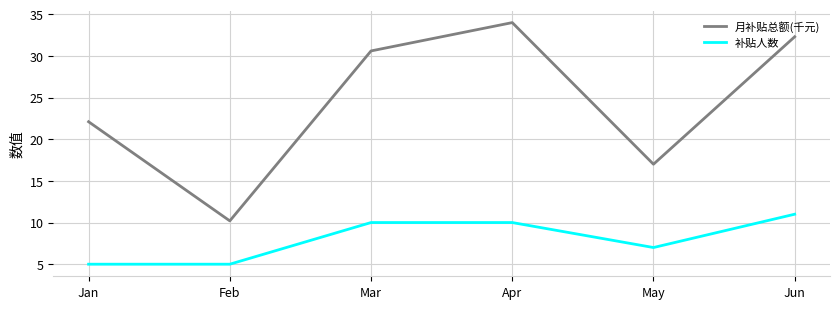

True or false: 月补贴总额(千元) and 补贴人数 cross at least once.

False